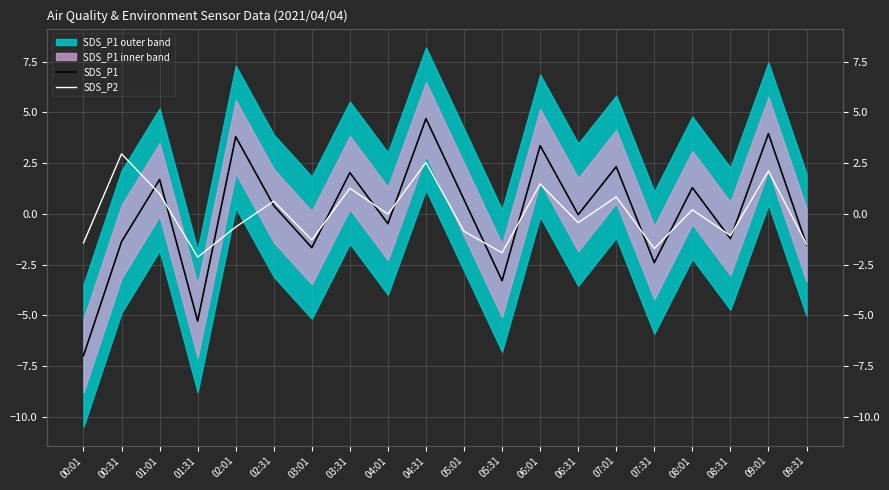

How many times do SDS_P1 and SDS_P2 cross each other?

14